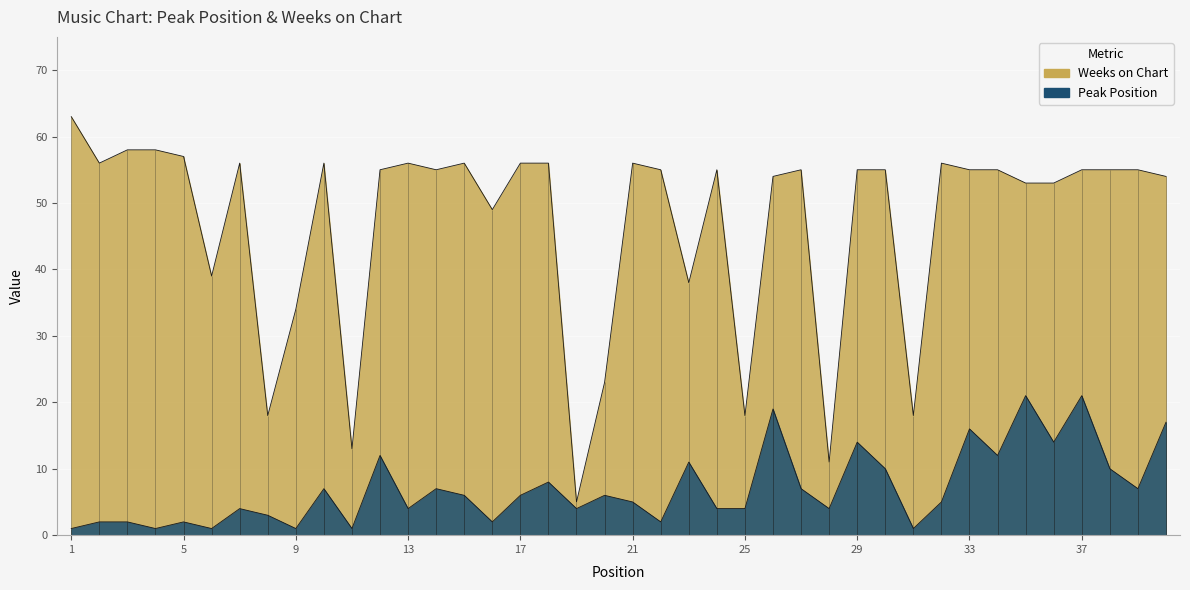

The value of Peak Position at 16 is 3. True or false?

False